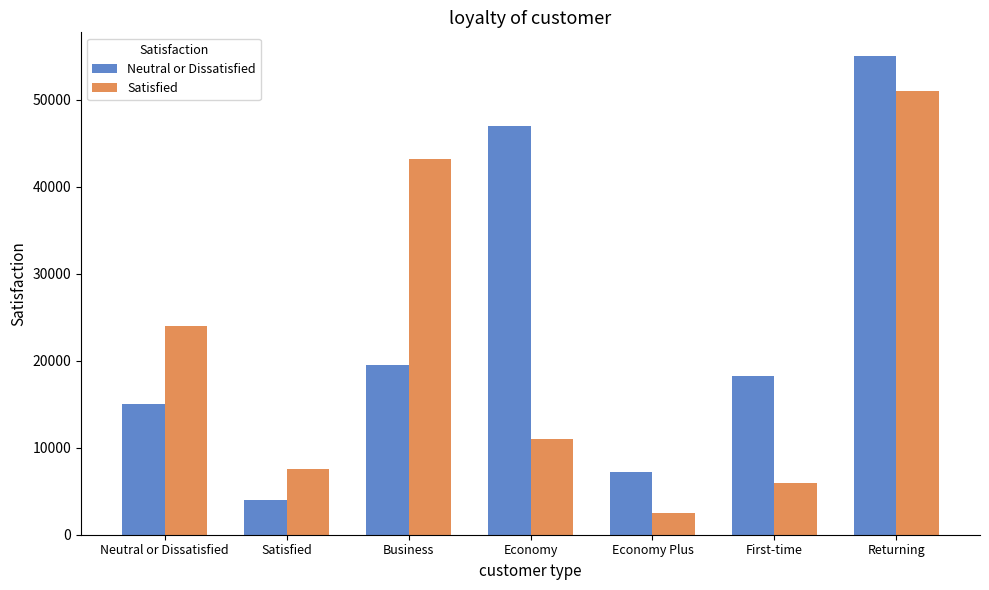

The value of Neutral or Dissatisfied at Neutral or Dissatisfied is 15000. True or false?

True